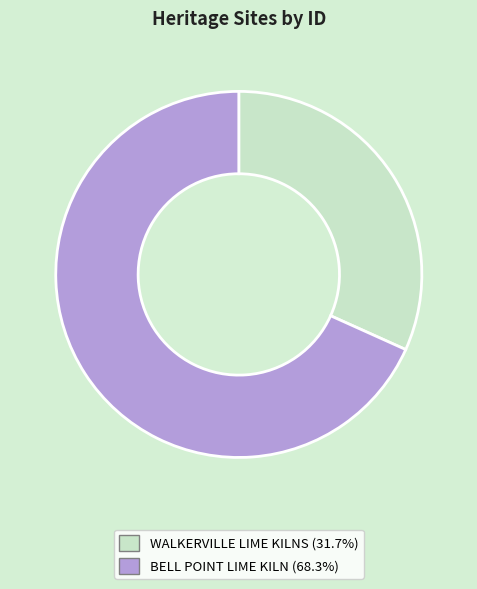

True or false: WALKERVILLE LIME KILNS accounts for 32% of the total.

True